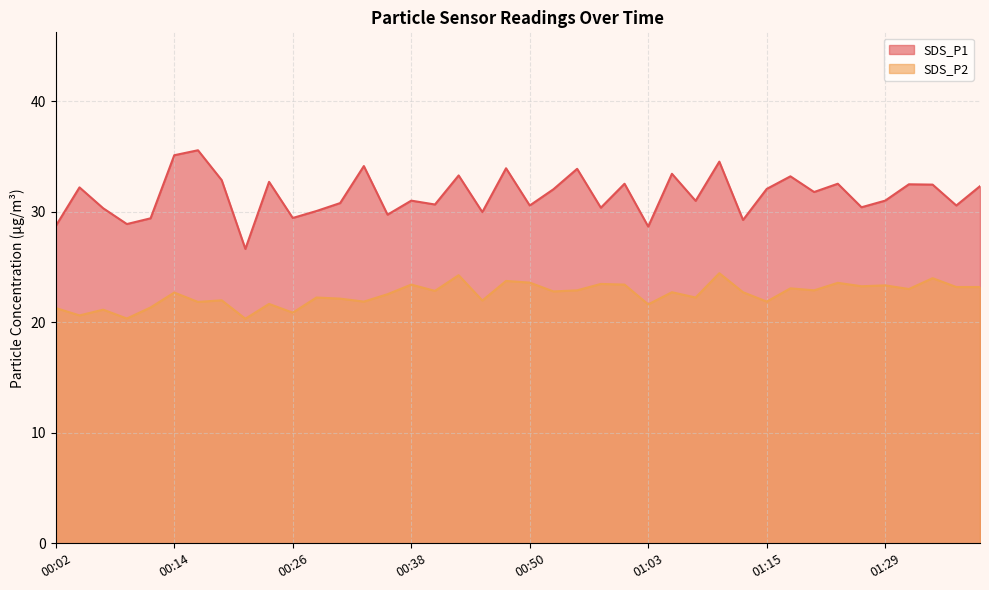

Between 13 and 35, which series saw the biggest shift?

SDS_P1 line